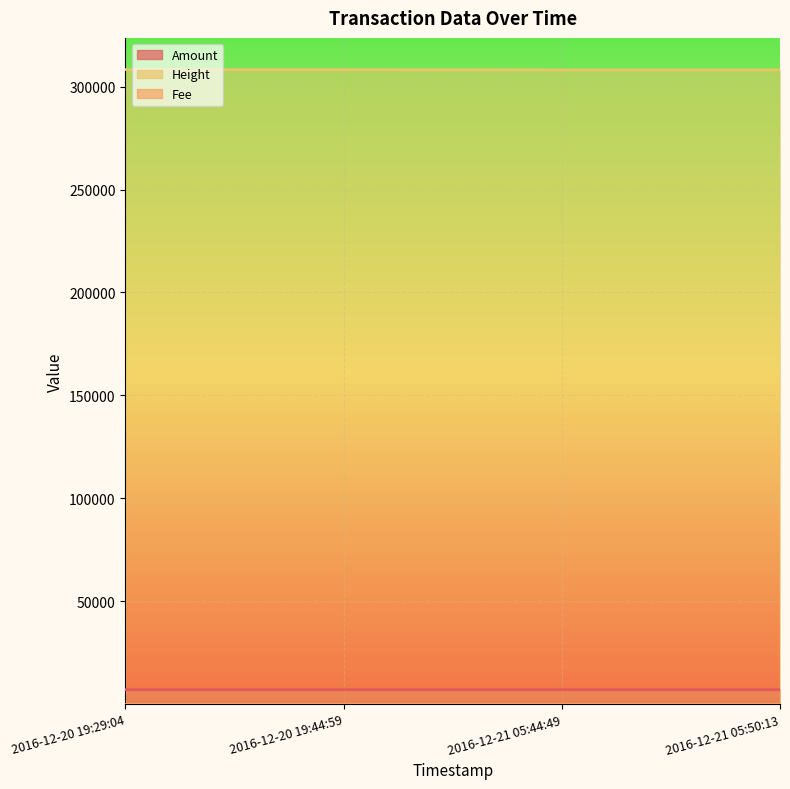

How many Amount values are between 6998 and 6999?

4